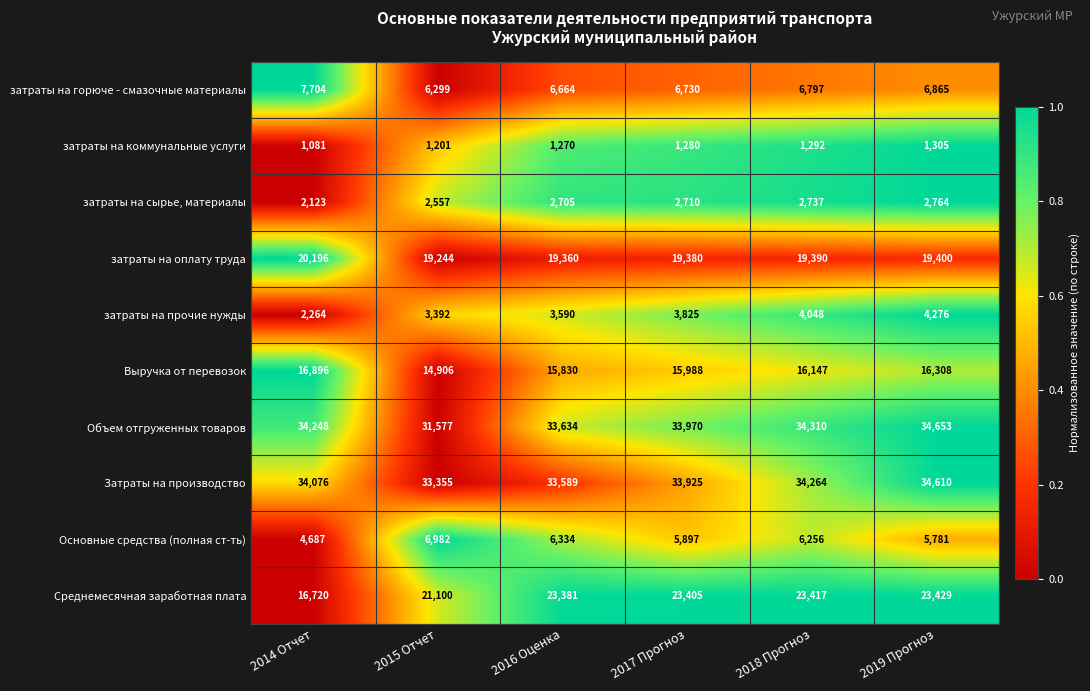

Is it true that Основные средства (полная ст-ть) equals 5897 at 2017 Прогноз?

True